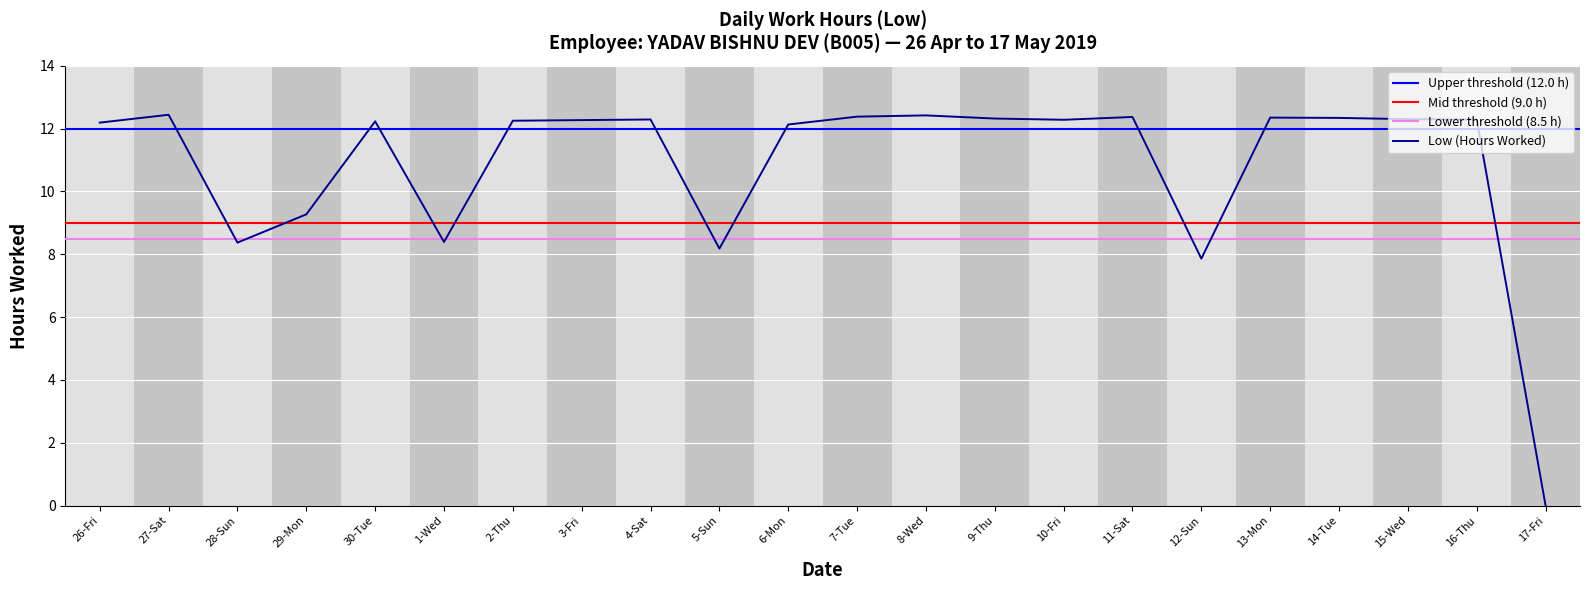

Which has a higher value, 16-Thu or 29-Mon?

16-Thu